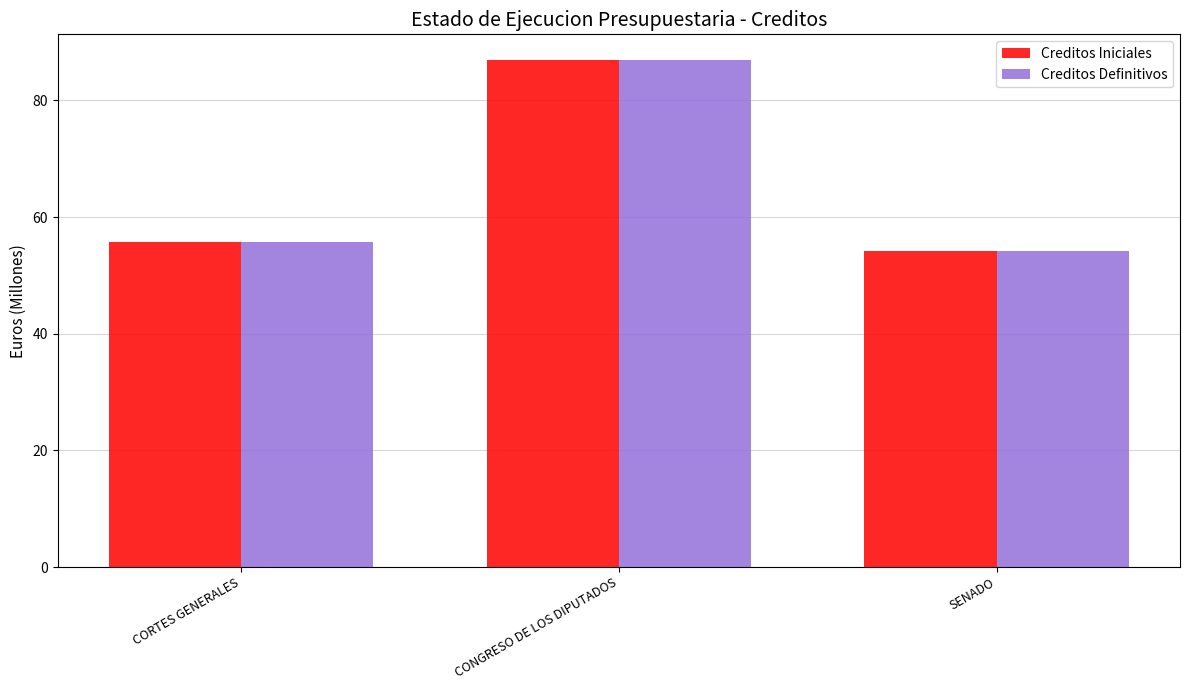

Where is Creditos Definitivos nearest to the value 70?

CORTES GENERALES